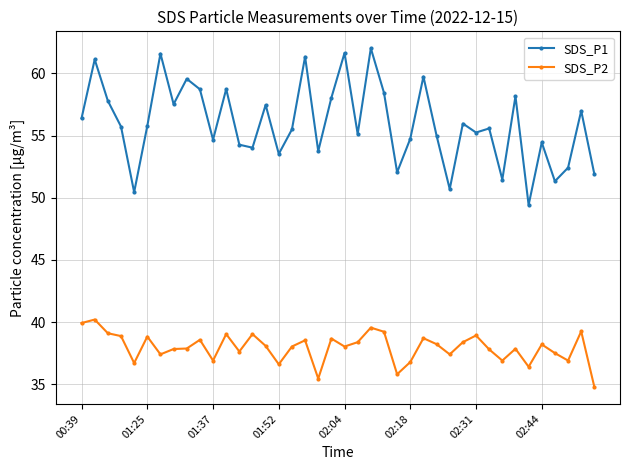

List the series in order of their overall mean, lowest first.

SDS_P2, SDS_P1